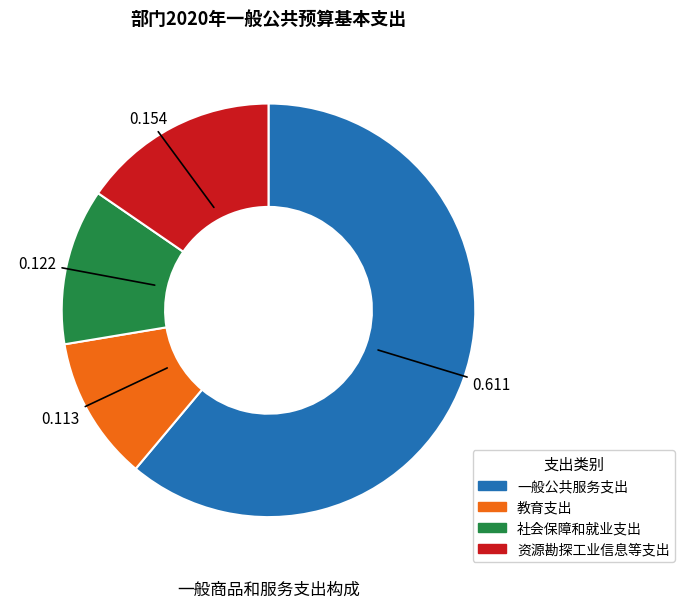

Combined, do 社会保障和就业支出 and 一般公共服务支出 account for over 50%?

Yes